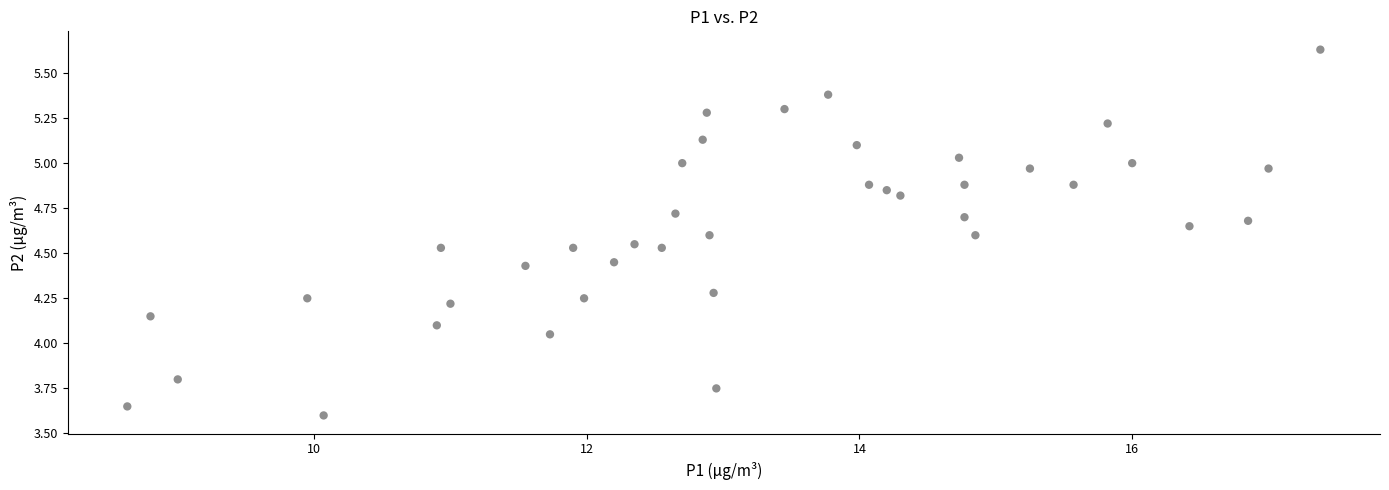

What is the range of X values (max minus min)?

8.7